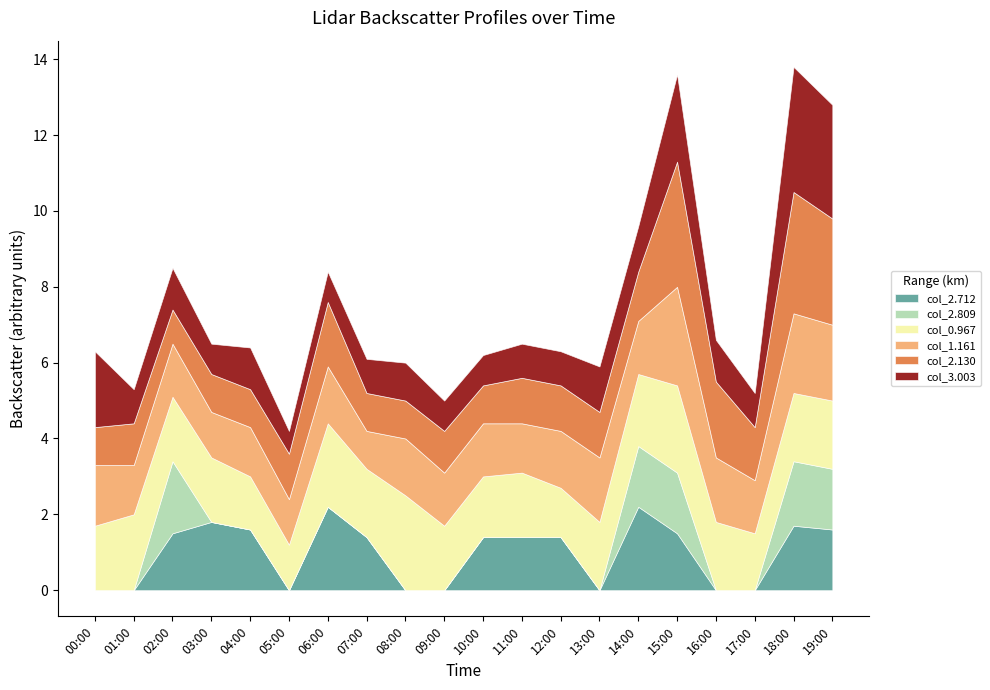

How many interior local valleys does the col_2.712 series have?

4